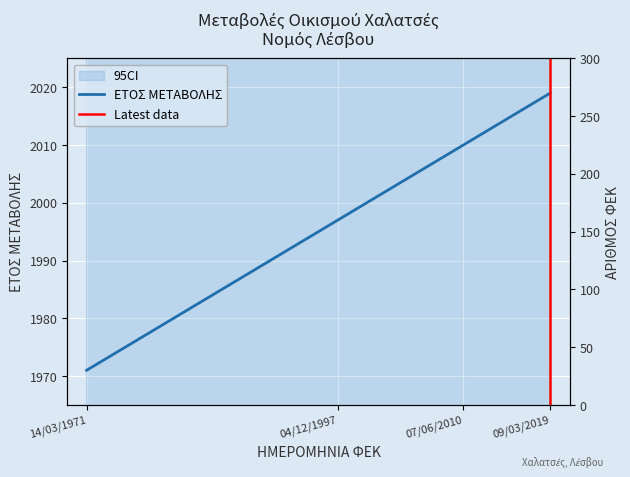

At 04/12/1997, list the series in order from largest to smallest.

ΕΤΟΣ ΜΕΤΑΒΟΛΗΣ, ΑΡΙΘΜΟΣ ΦΕΚ